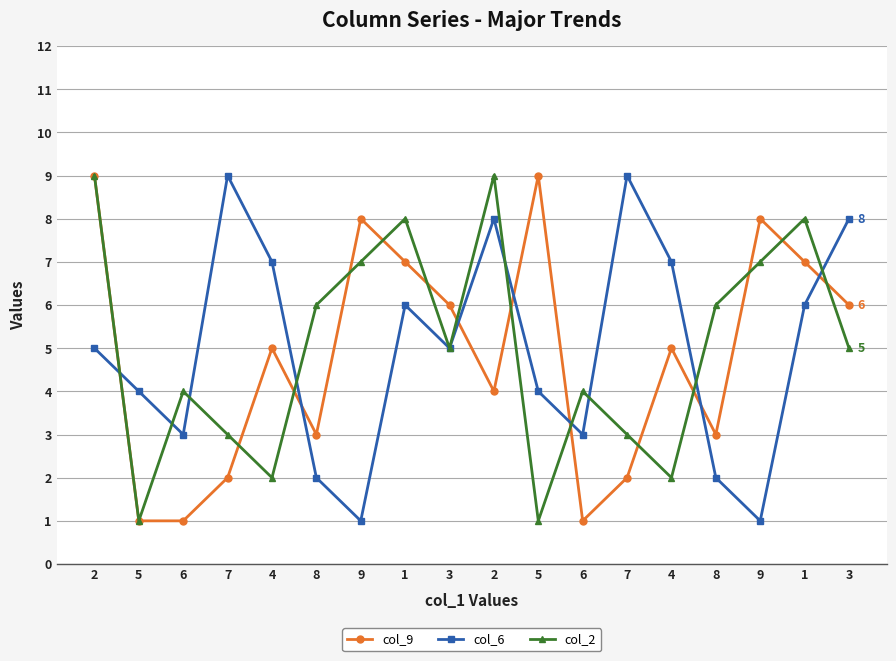

Reading right to left, extract all data points from this chart.

col_9: 3=6	1=7	9=8	8=3	4=5	7=2	6=1	5=9	2=4	3=6	1=7	9=8	8=3	4=5	7=2	6=1	5=1	2=9
col_6: 3=8	1=6	9=1	8=2	4=7	7=9	6=3	5=4	2=8	3=5	1=6	9=1	8=2	4=7	7=9	6=3	5=4	2=5
col_2: 3=5	1=8	9=7	8=6	4=2	7=3	6=4	5=1	2=9	3=5	1=8	9=7	8=6	4=2	7=3	6=4	5=1	2=9